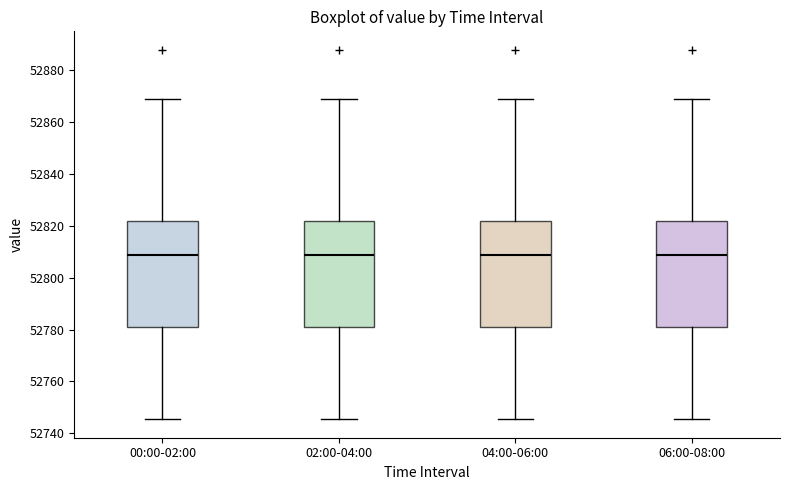

Reading left to right, transcribe this box plot: for each box, give where its median line is, the range the box spans, and where its two whiskers end, as read against the y-axis. The values are not printed on the chart, so give them approximately, as read against the axis.

00:00-02:00: median 52808, box 52782 to 52822, whiskers 52746 to 52868
02:00-04:00: median 52808, box 52782 to 52822, whiskers 52746 to 52868
04:00-06:00: median 52808, box 52782 to 52822, whiskers 52746 to 52868
06:00-08:00: median 52808, box 52782 to 52822, whiskers 52746 to 52868